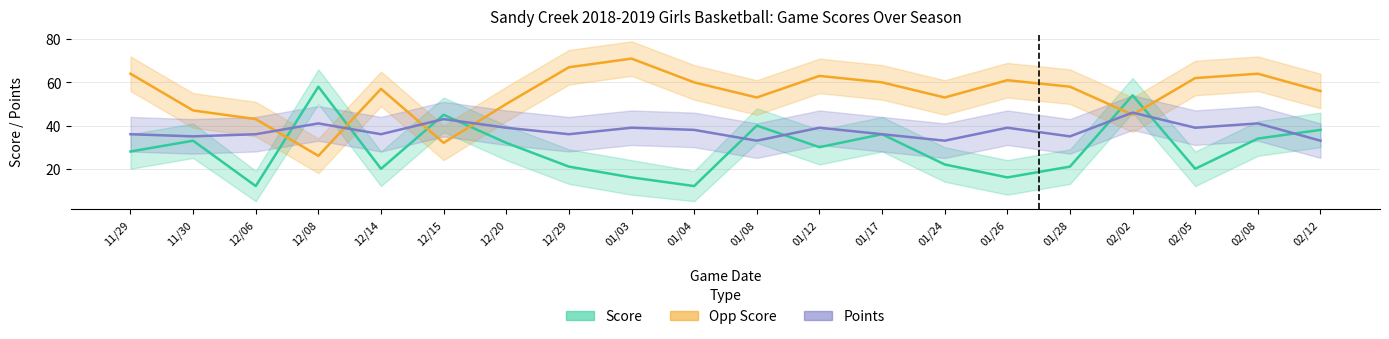

What is the average value of the Score series?

29